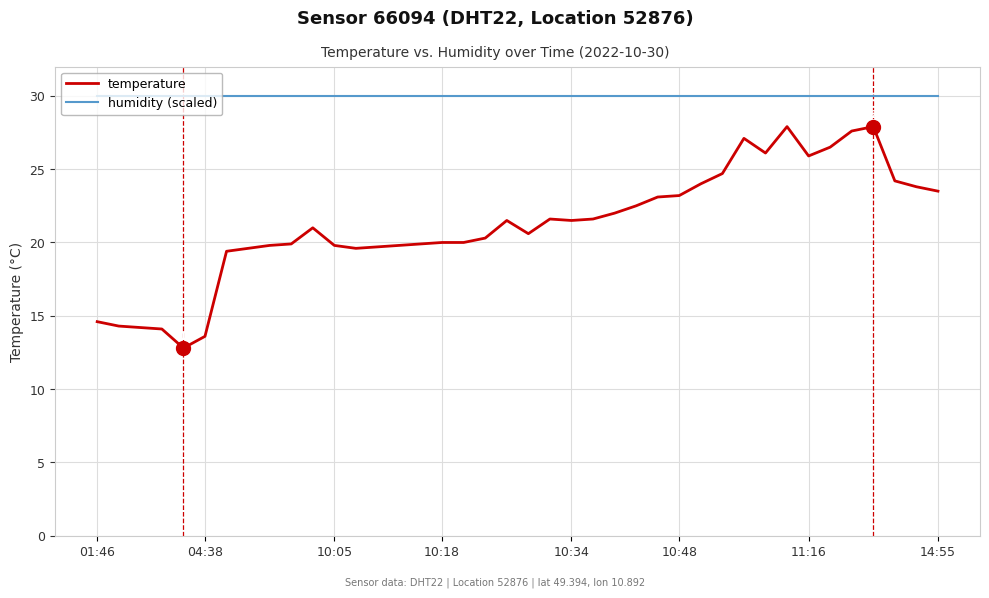

What is the maximum value shown in the chart?

30.0